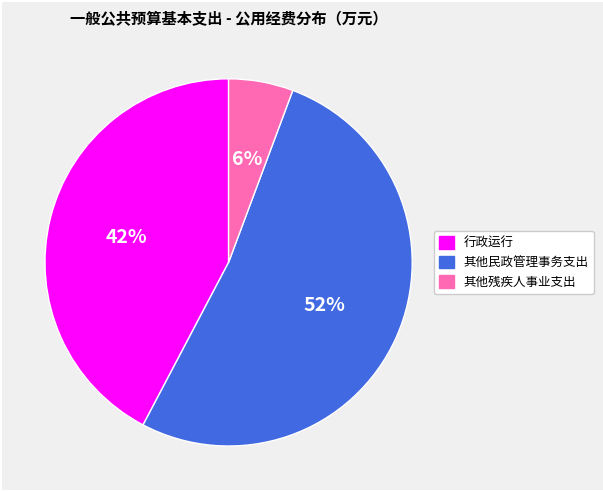

True or false: 其他民政管理事务支出 accounts for 41% of the total.

False